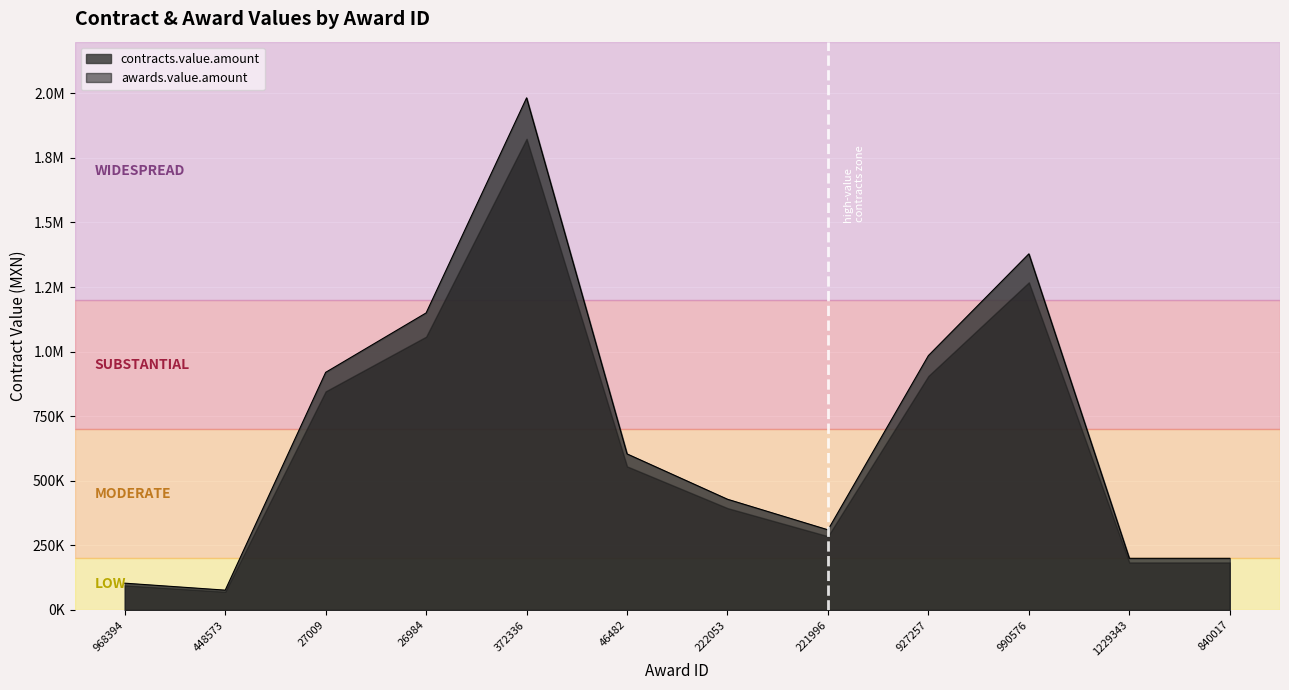

True or false: there are more than 2 points higher than both neighbors.

False